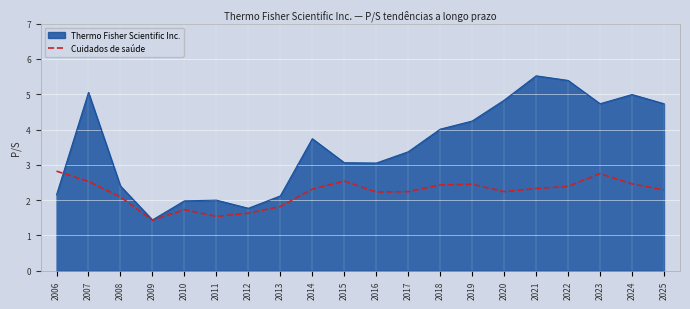

What is the approximate value of Thermo Fisher Scientific Inc. at 2019?

4.2